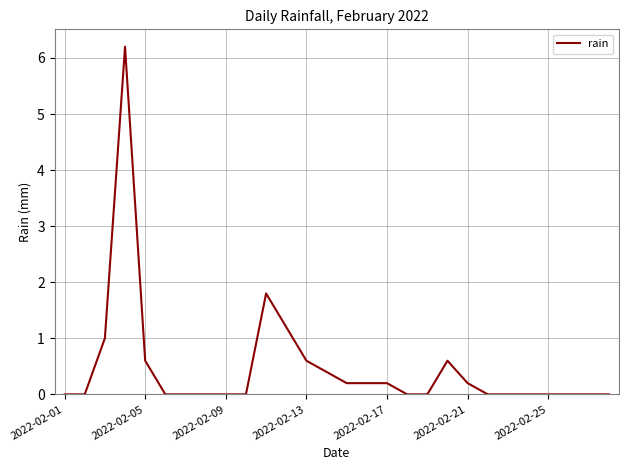

What is the difference between the maximum and minimum values?

6.2